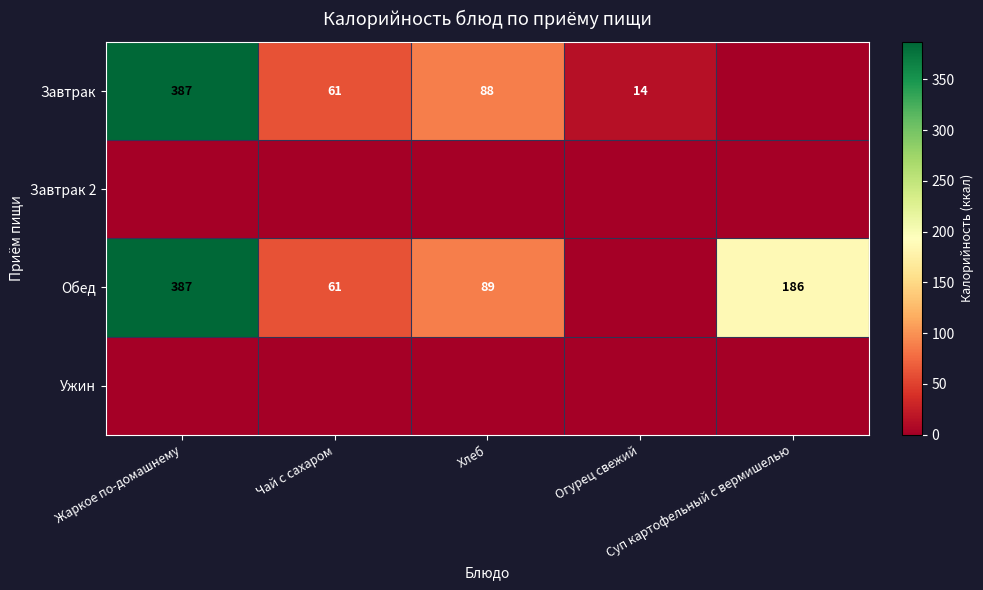

Which series has the largest range (max minus min)?

Завтрак